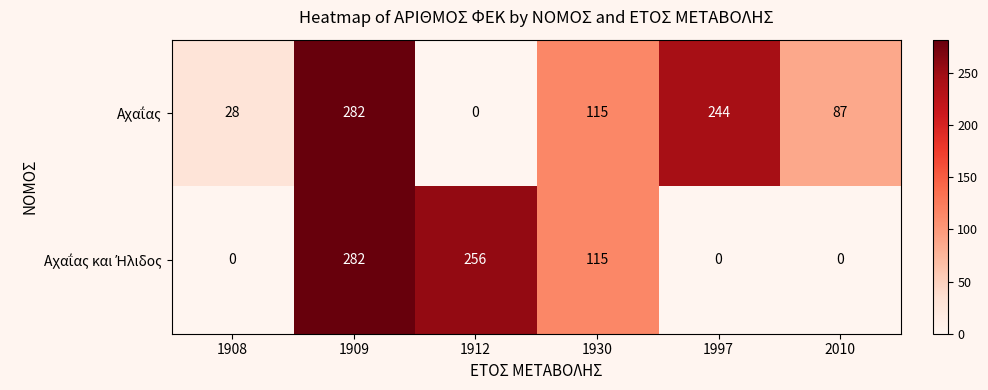

Which category has the highest value across all series?

1909